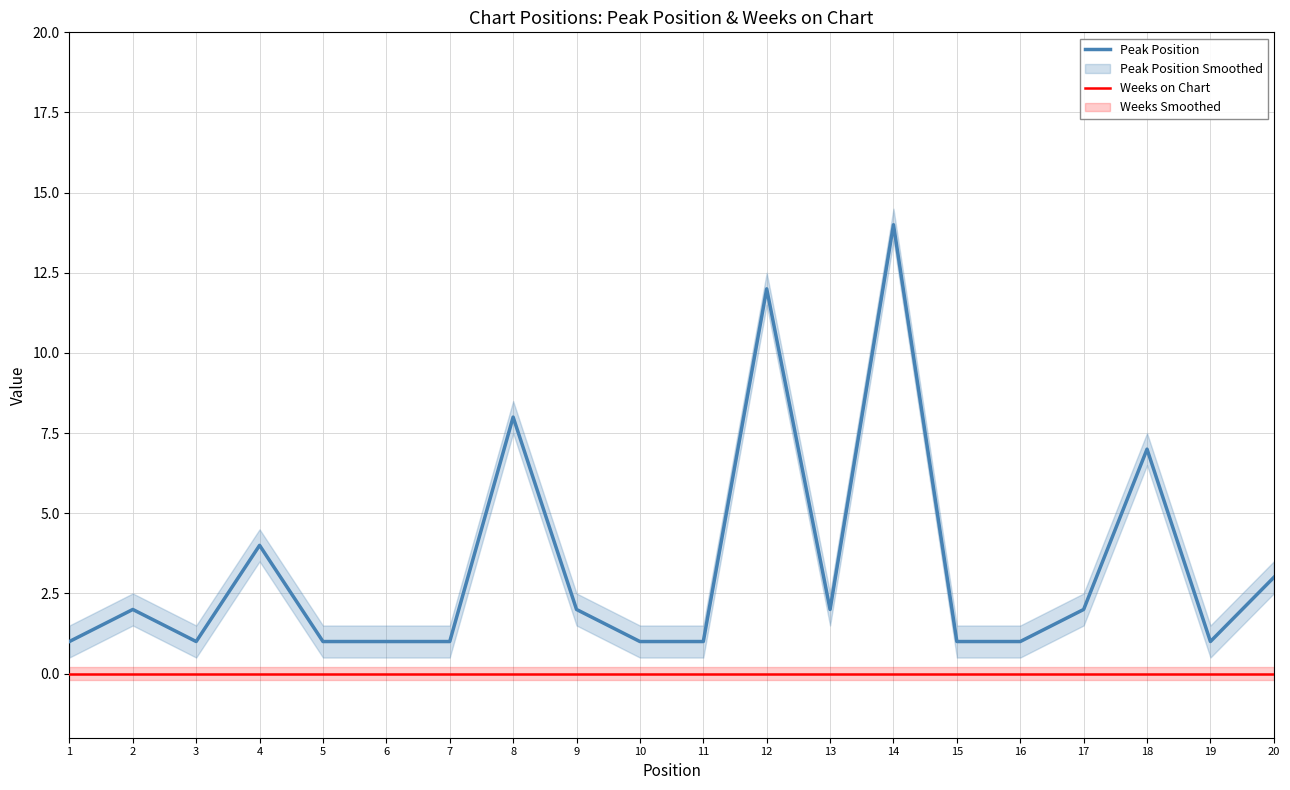

How many lines are shown in the chart?

2